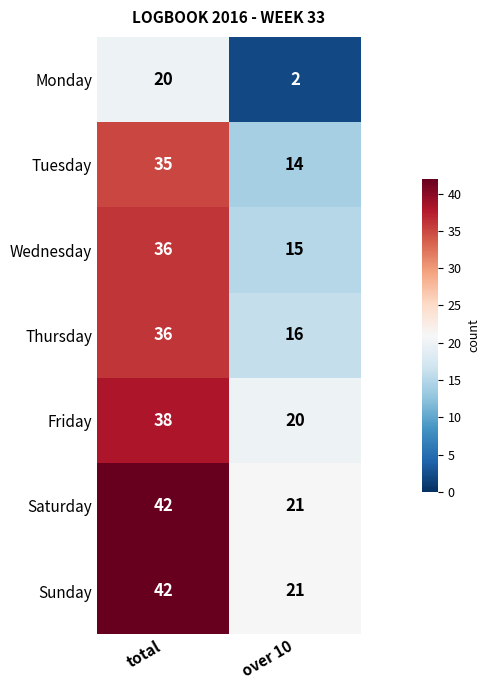

Which category has the lowest value across all series?

over 10